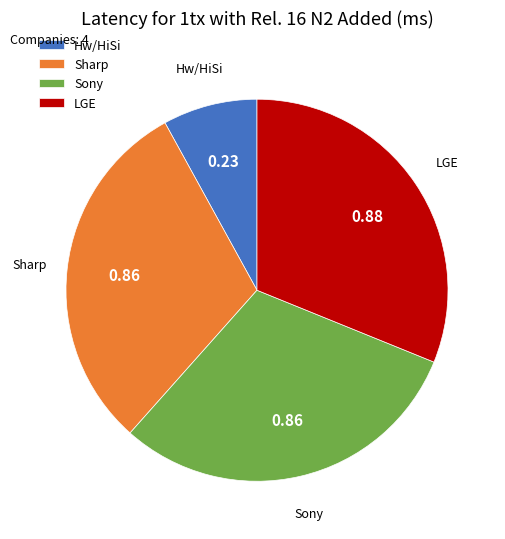

Between Hw/HiSi and Sony, which is larger?

Sony